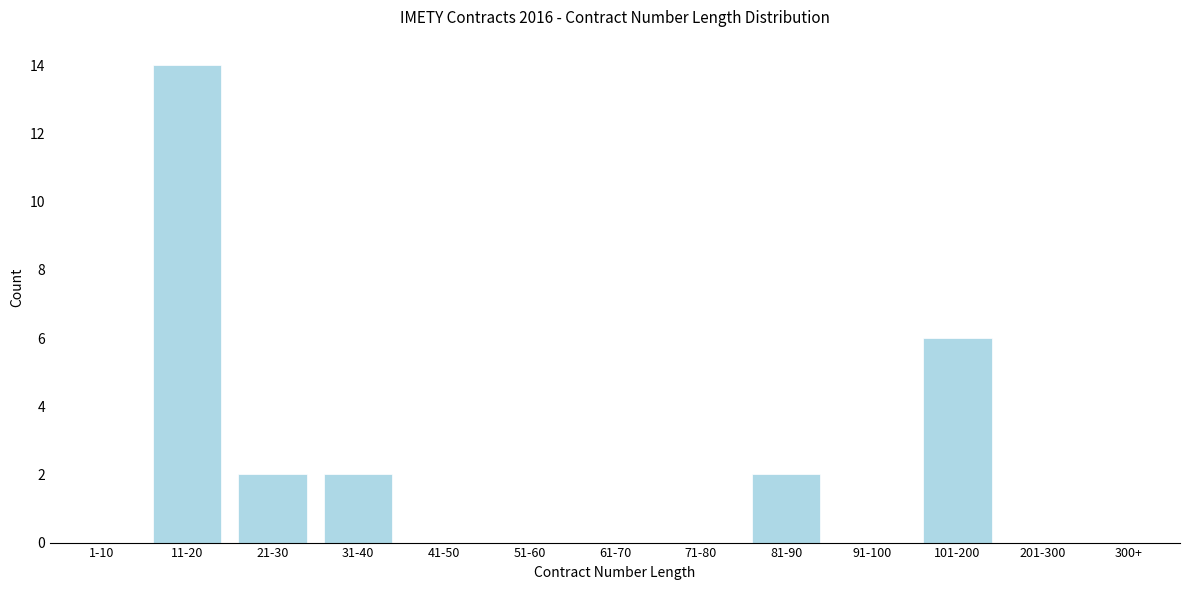

Reading left to right, list all the values displayed in this chart.

1-10=0	11-20=14	21-30=2	31-40=2	41-50=0	51-60=0	61-70=0	71-80=0	81-90=2	91-100=0	101-200=6	201-300=0	300+=0